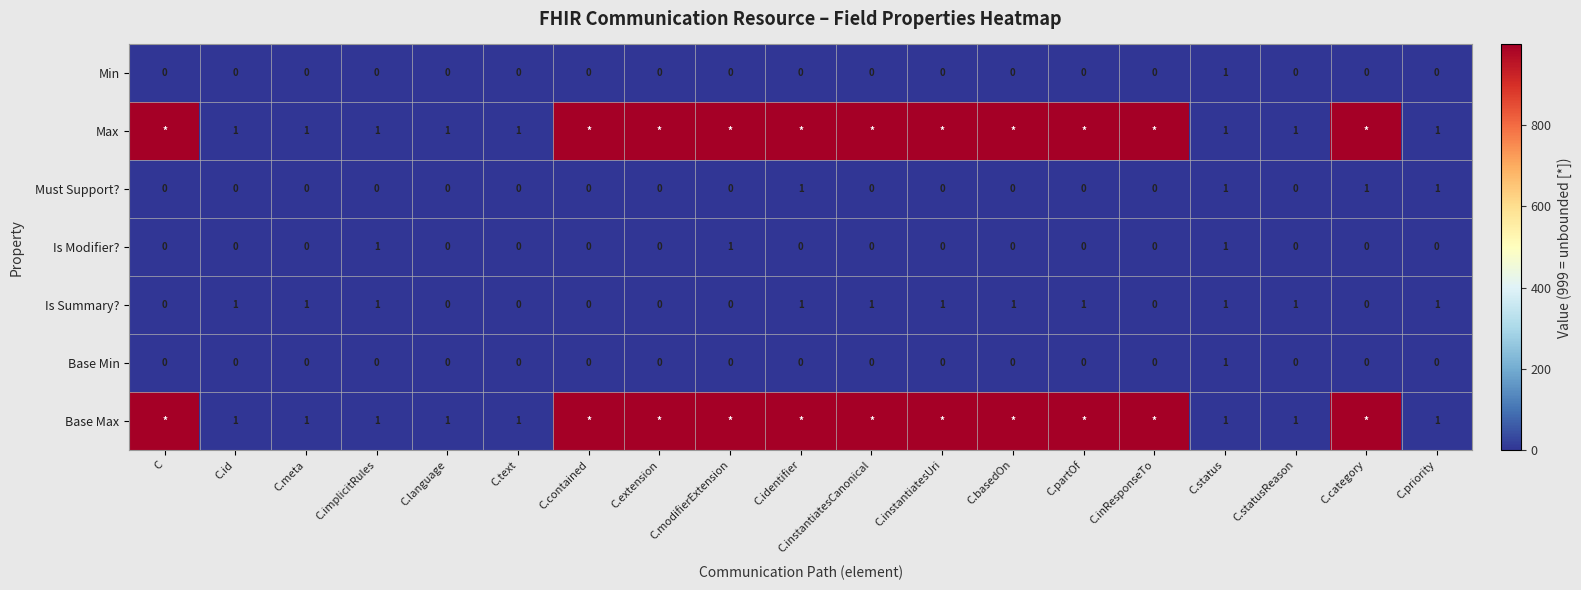

Is the value of Must Support? at C.priority greater than the value of Base Min at C.implicitRules?

Yes